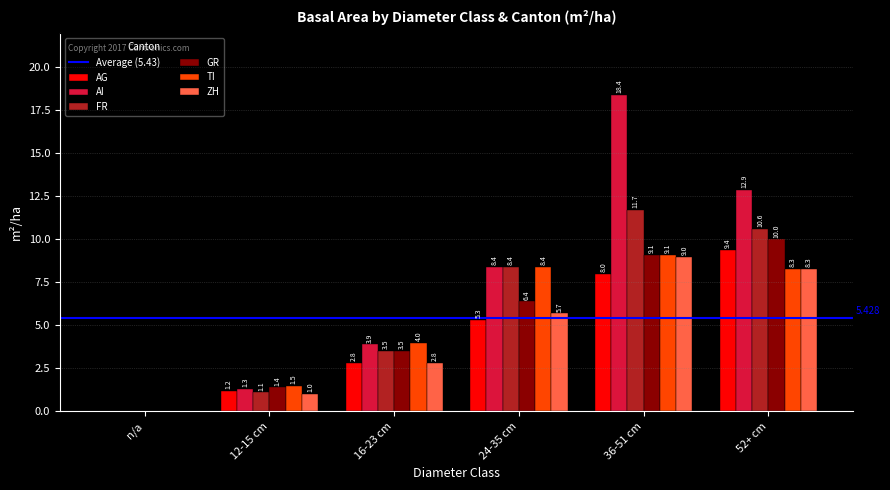

Which series changed the most between 12-15 cm and 24-35 cm?

FR